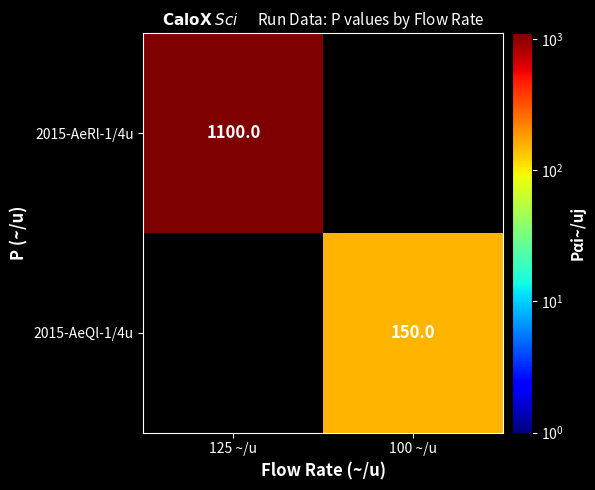

Is it true that 2015-AeQl-1/4u equals 150 at 100 ~/u?

True